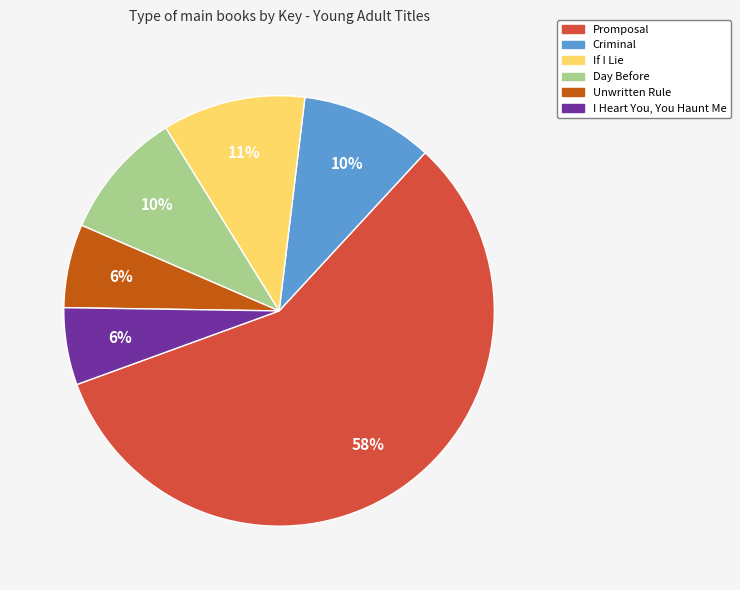

Which has a higher value, Criminal or I Heart You, You Haunt Me?

Criminal